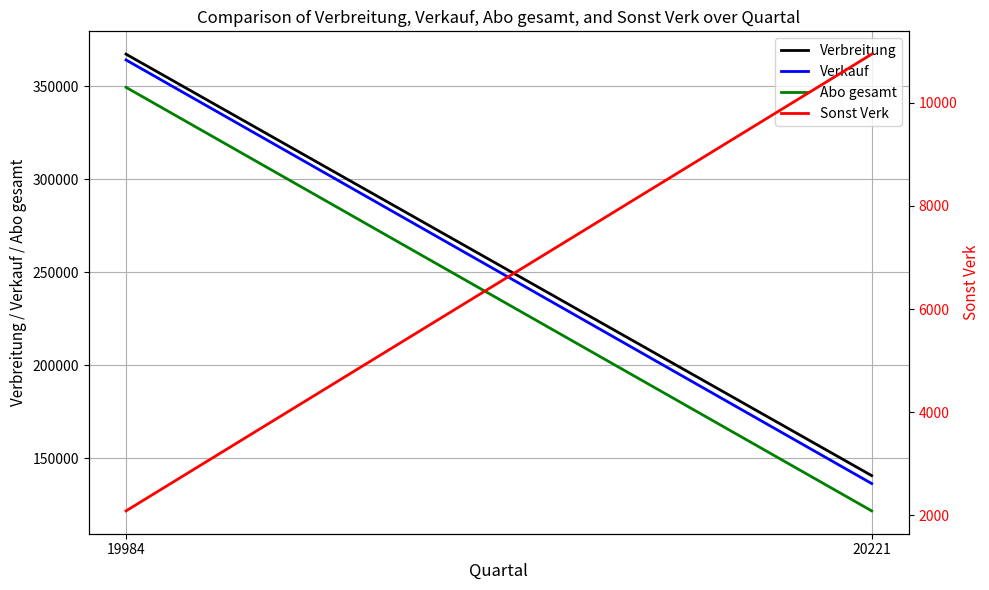

Does the chart display data point markers on the line(s)?

No